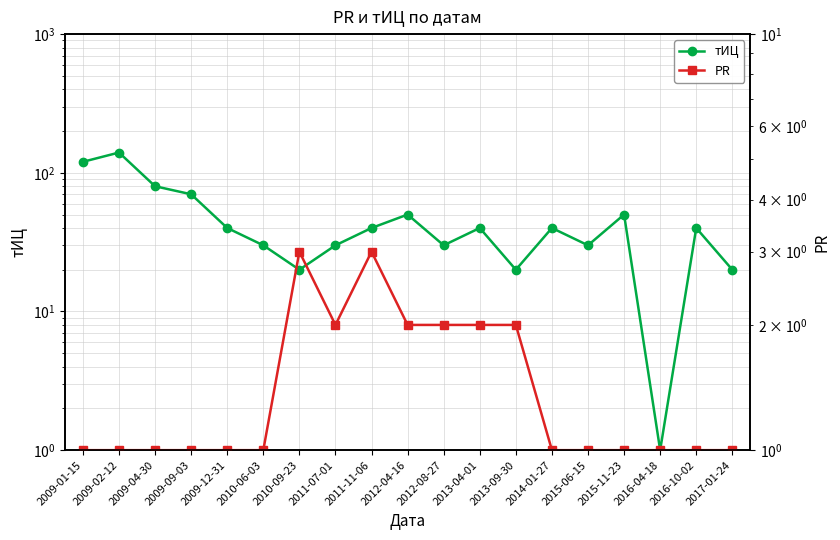

What are all the series names shown in the legend?

тИЦ, PR